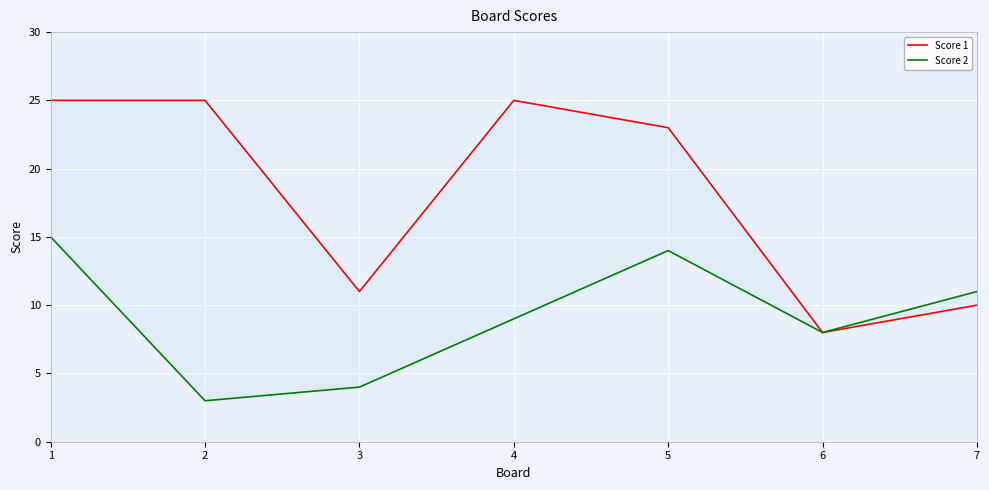

Is this an area chart (filled region under the line)?

No